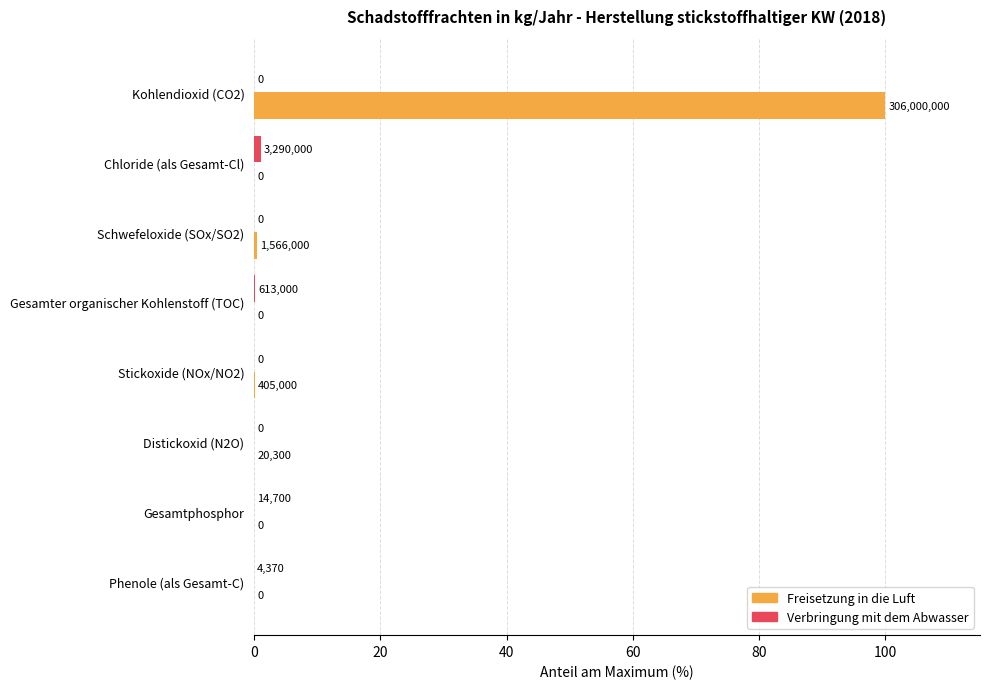

What is the highest value of the Freisetzung in die Luft series?

100.0